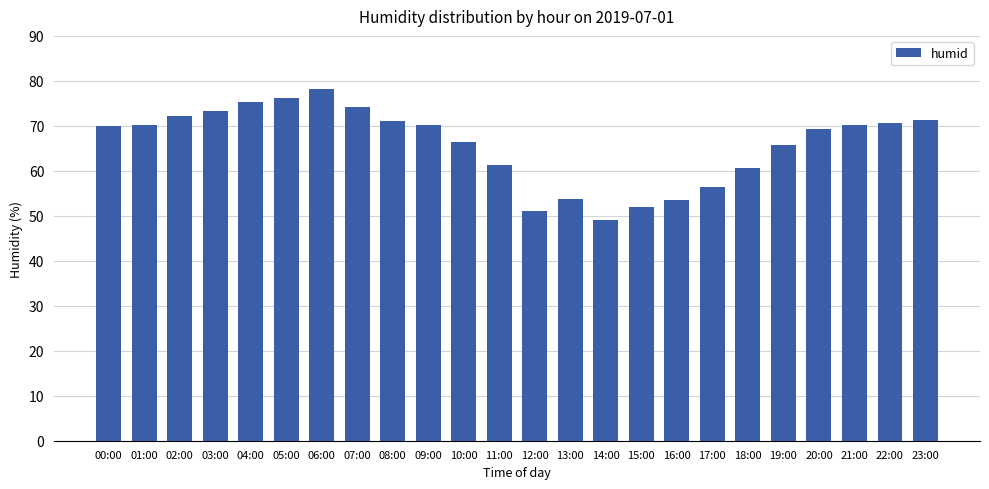

Which label corresponds to the largest value in the chart?

06:00